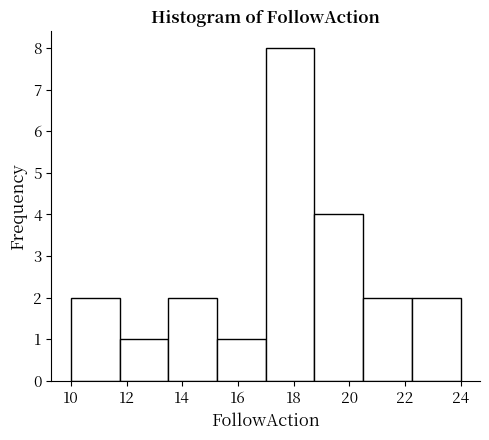

How tall is the bar that spans 22.25 to 24.00 on the x-axis? Neither the bar edges nor the heights are printed on the chart, so give them approximately, as read against the axes.

2